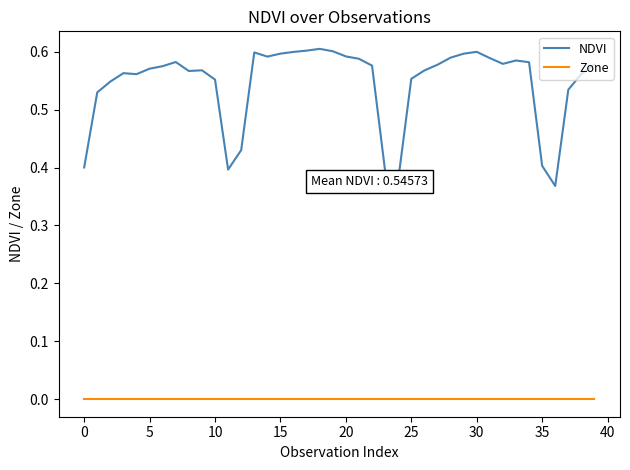

Which series has the largest total across all categories?

NDVI